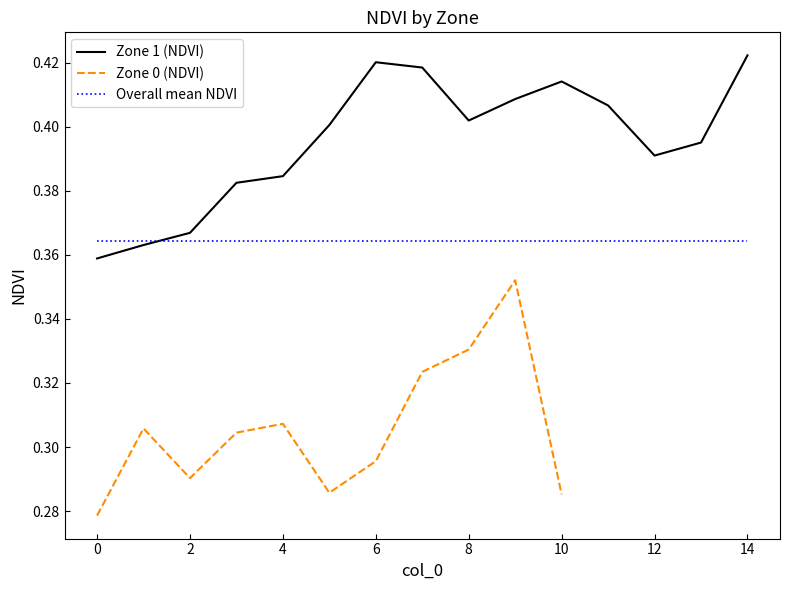

What is the difference between the highest and lowest values at 10?

0.1